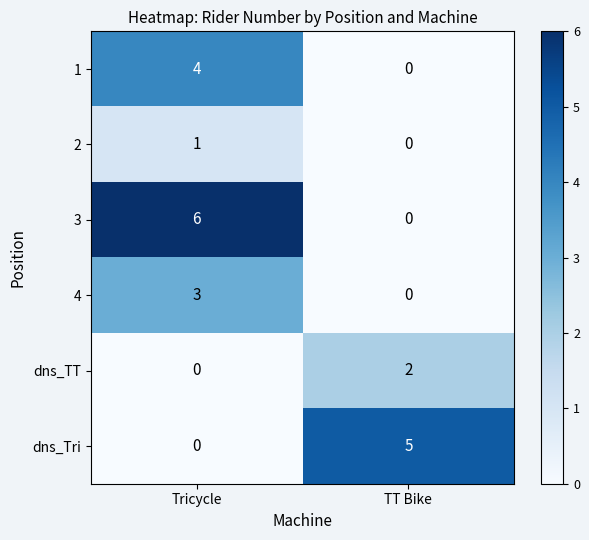

Reading left to right, what are all the values shown in this chart?

1: 4	0
2: 1	0
3: 6	0
4: 3	0
dns_TT: 0	2
dns_Tri: 0	5